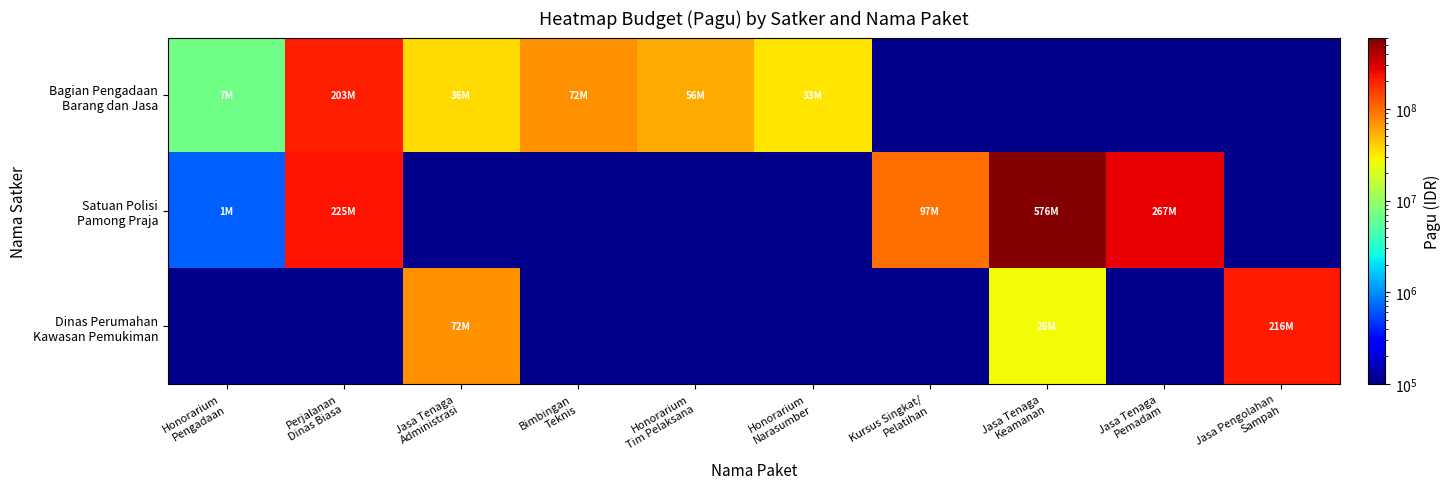

The Satuan Polisi Pamong Praja series shows 680000.0 at Honorarium Pengadaan. True or false?

True